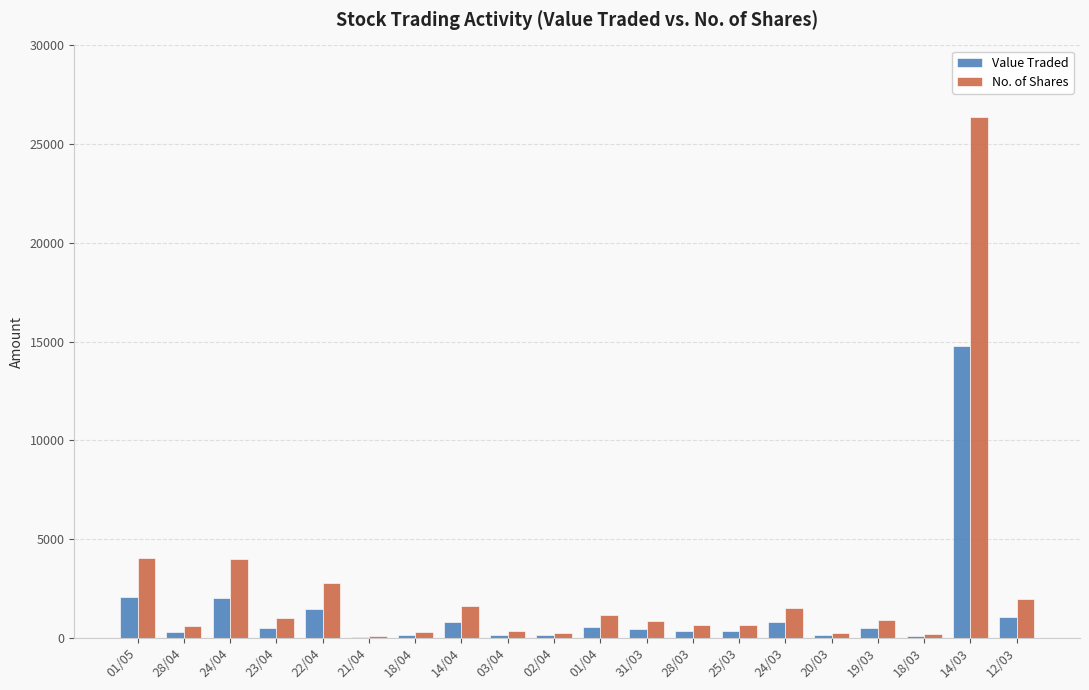

Which category has the highest value across all series?

14/03